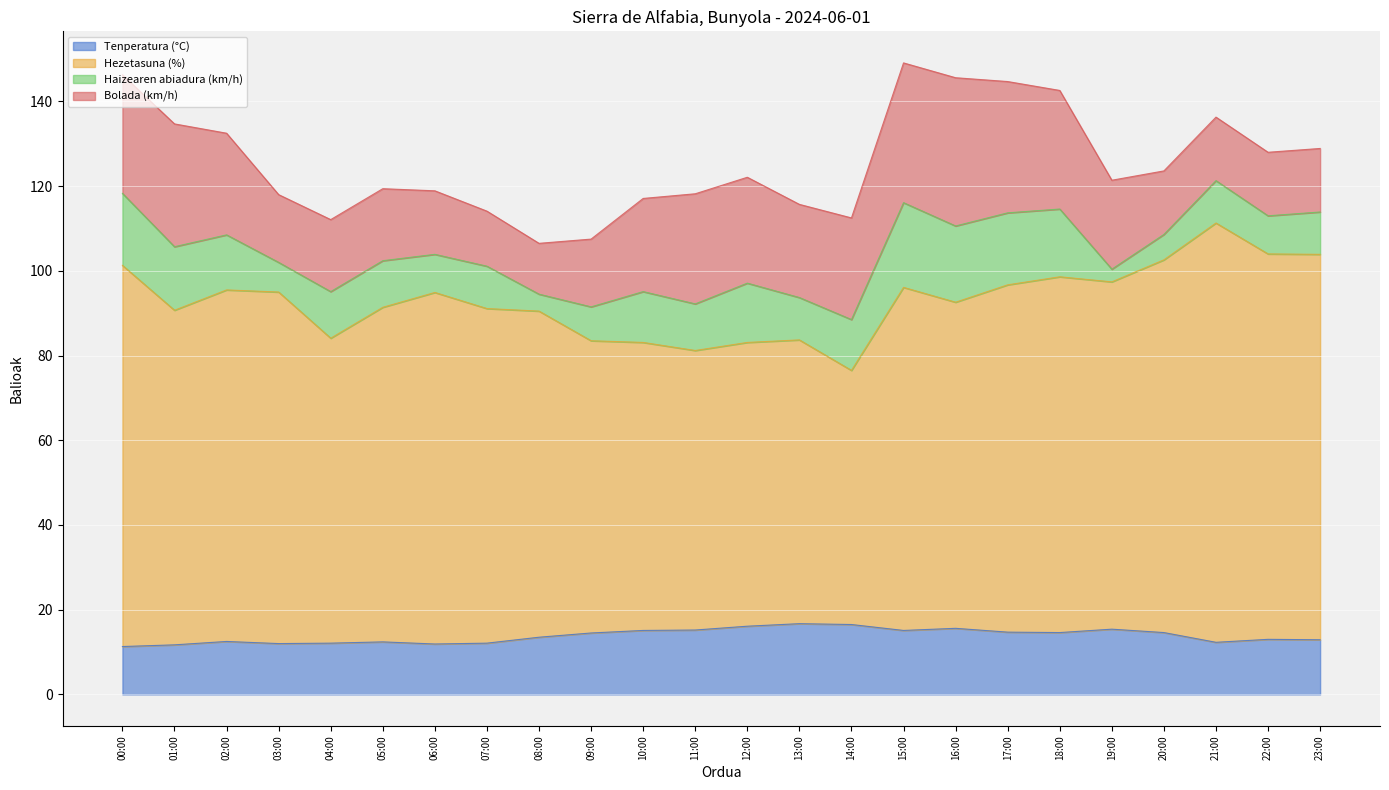

The Hezetasuna (%) series shows 176.4 at 21:00. True or false?

False